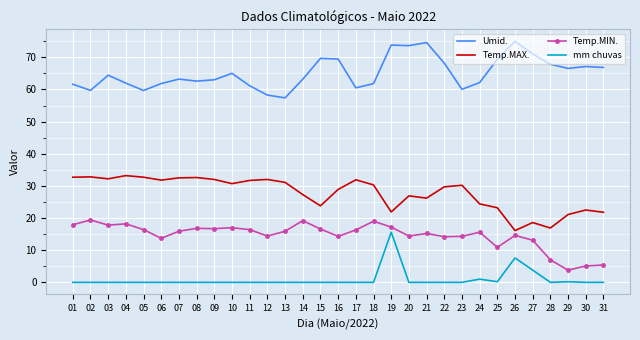

Where is the first local maximum for Umid.?

03